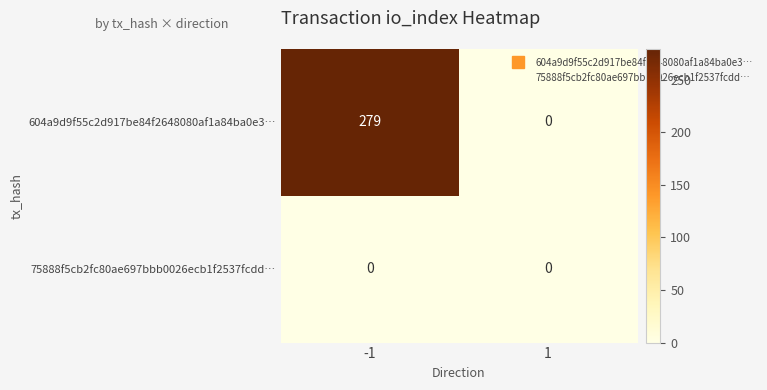

What is the average value of the 604a9d9f55c2d917be84f2648080af1a84ba0e3… series?

140